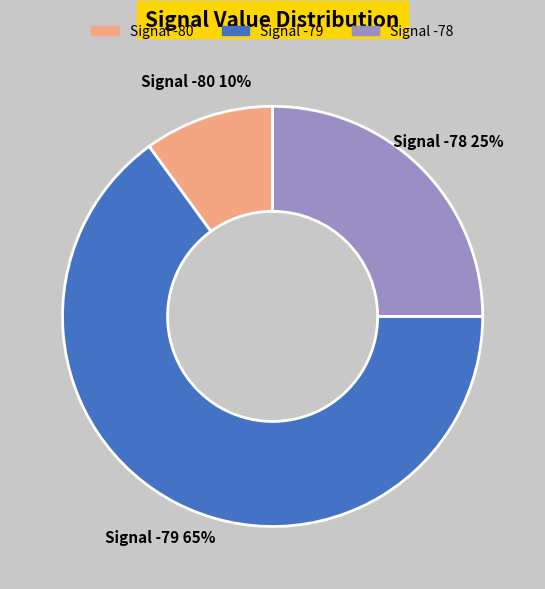

Which category has the biggest portion of the pie?

Signal -79